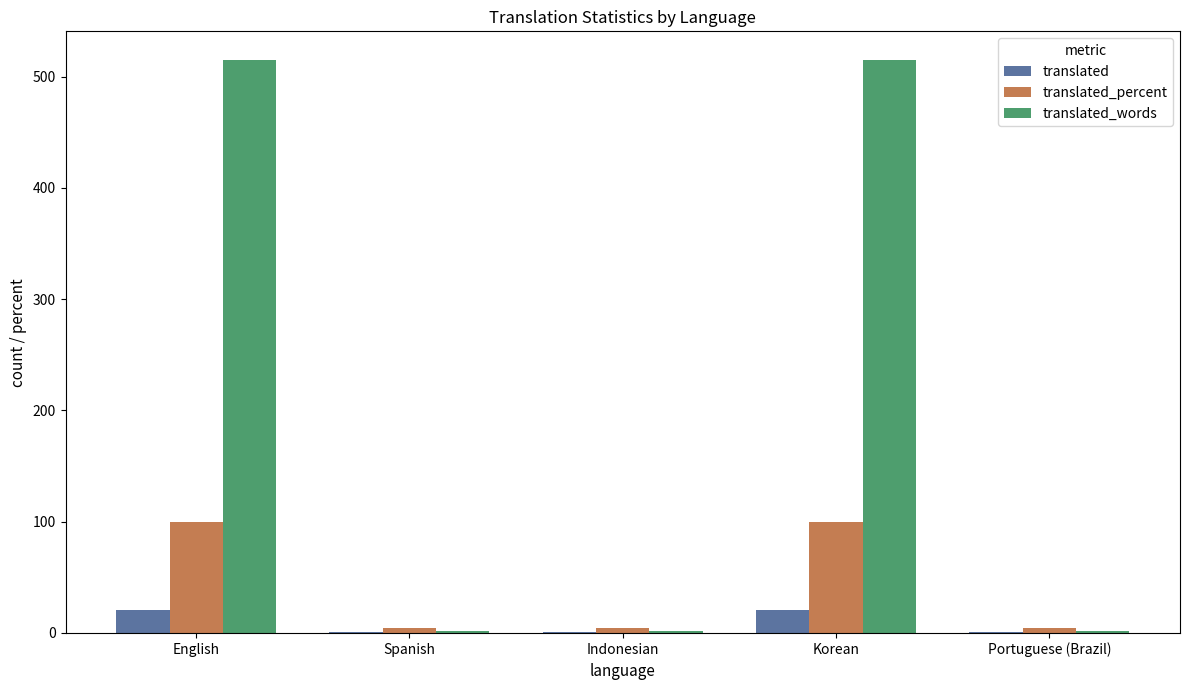

The translated_words series shows 2.0 at Portuguese (Brazil). True or false?

True